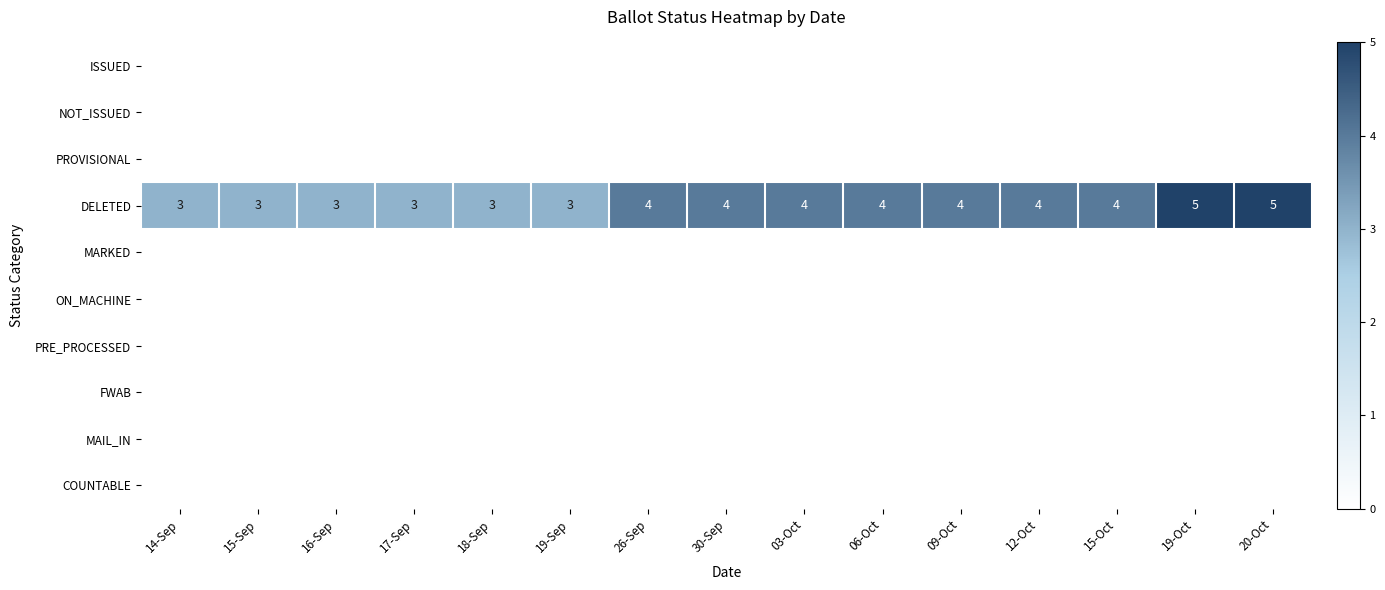

What is the spread (max minus min) of values at 18-Sep?

3